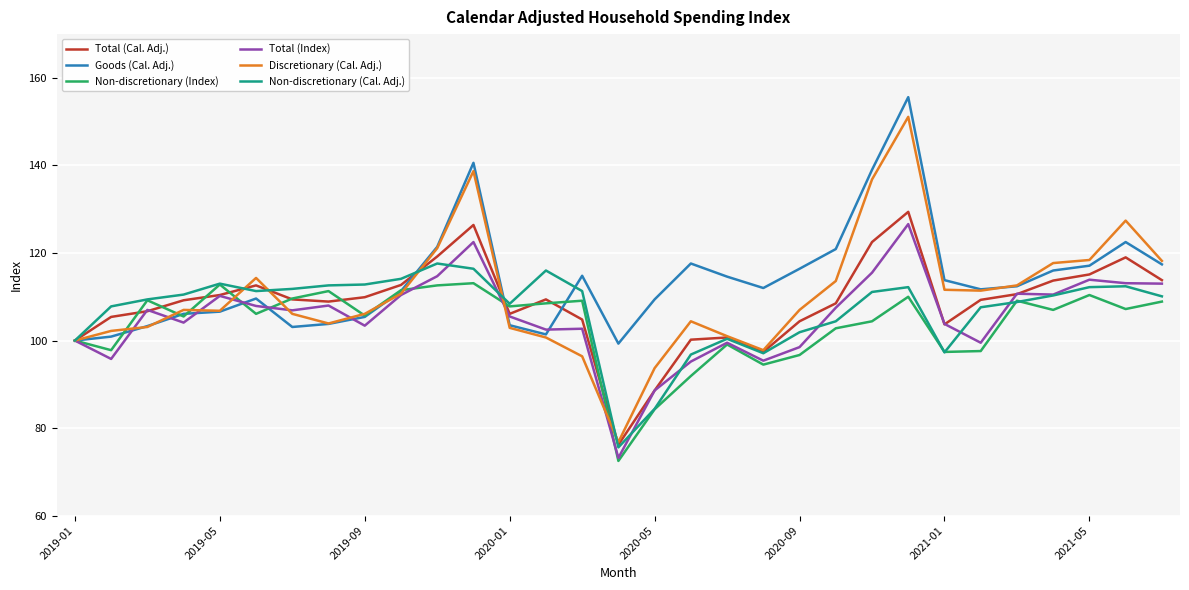

Which series has the widest spread of values?

Discretionary (Cal. Adj.)